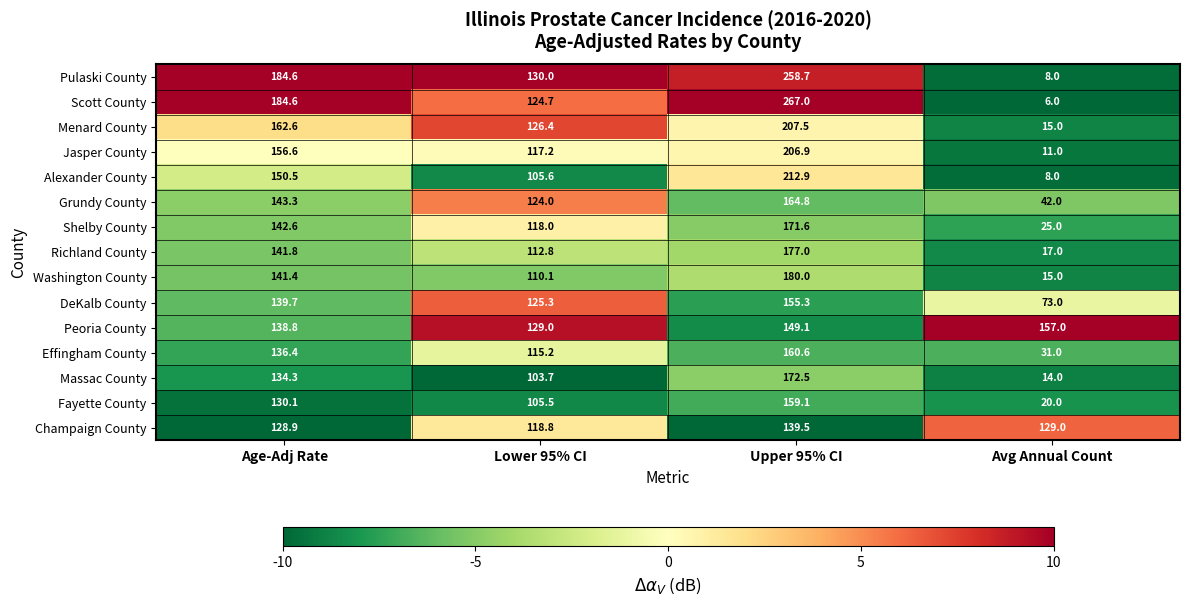

How many distinct data groups are displayed?

15